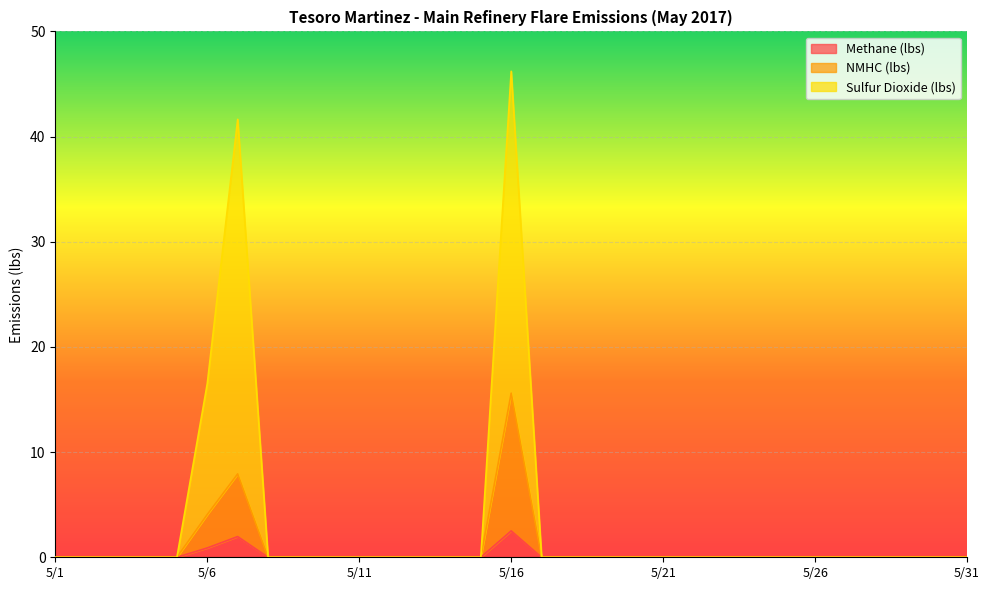

In NMHC (lbs), how many points are higher than both neighbors (excluding endpoints)?

2